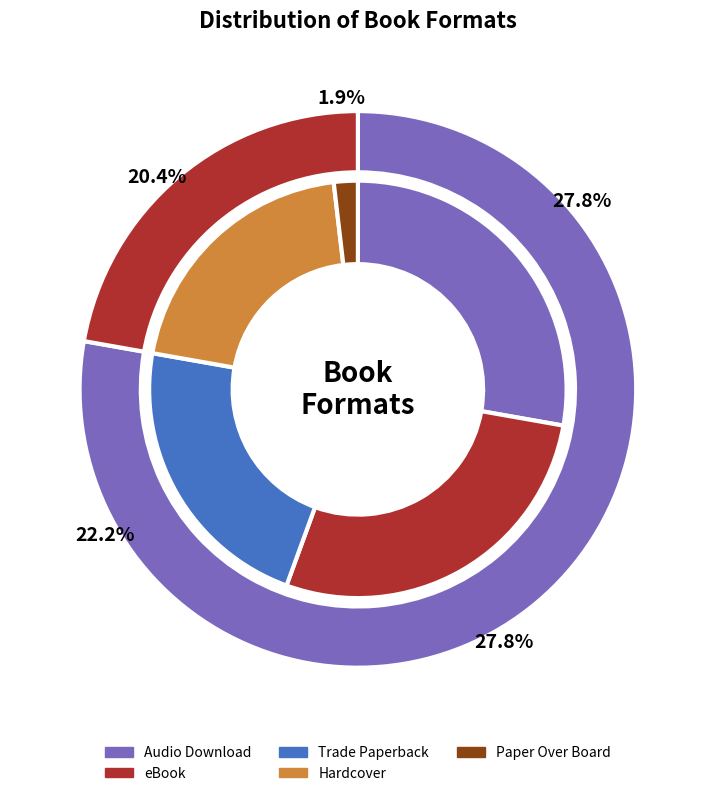

Which slice is the smallest?

Paper Over Board